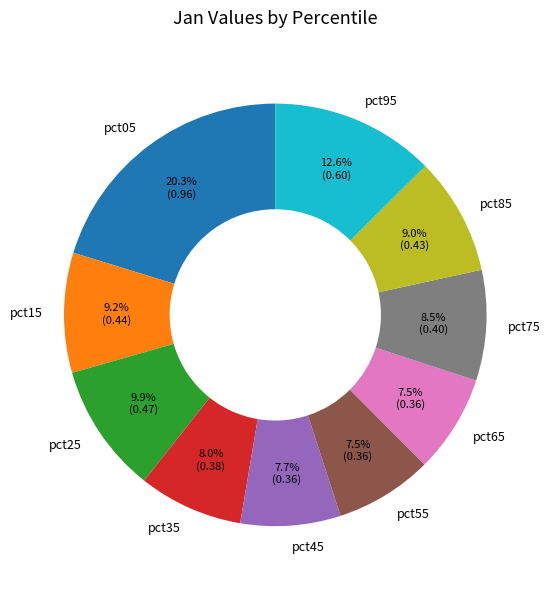

How much of the chart is everything except pct15?

90.8%